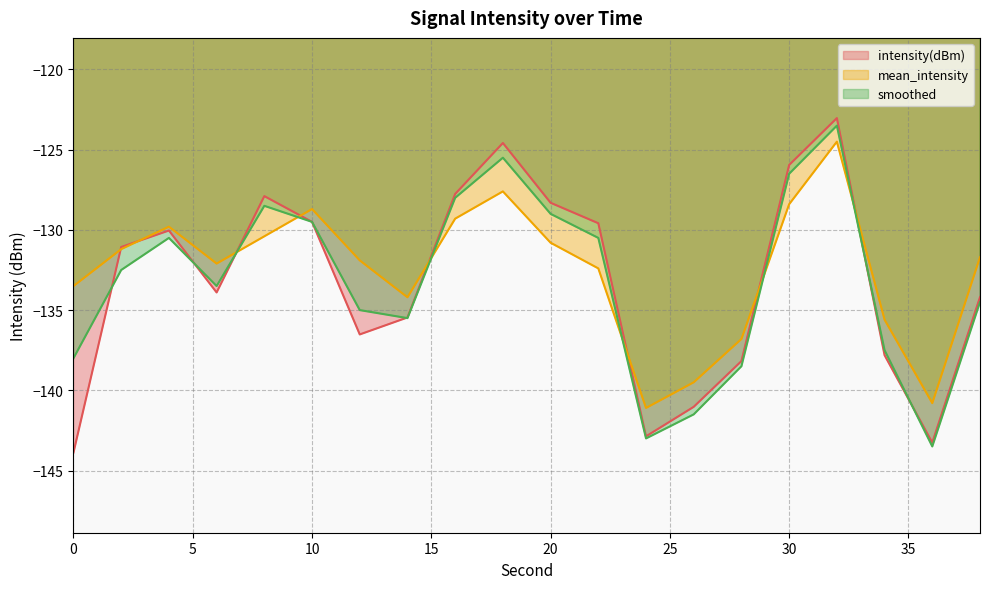

How many lines are shown in the chart?

3